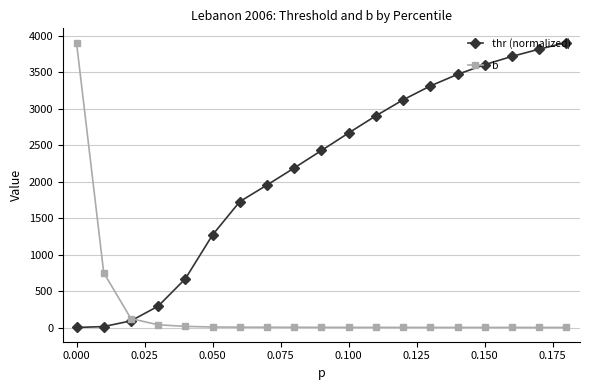

At how many categories does at least one series exceed 543?

17